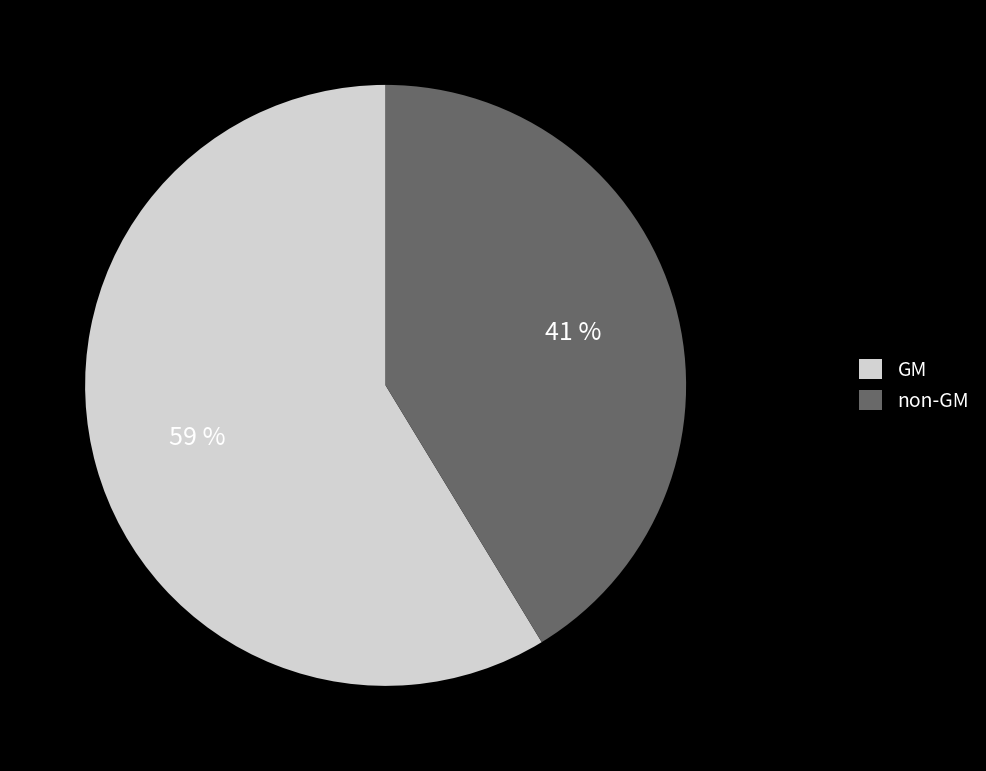

Is the sum of non-GM and GM greater than half?

Yes